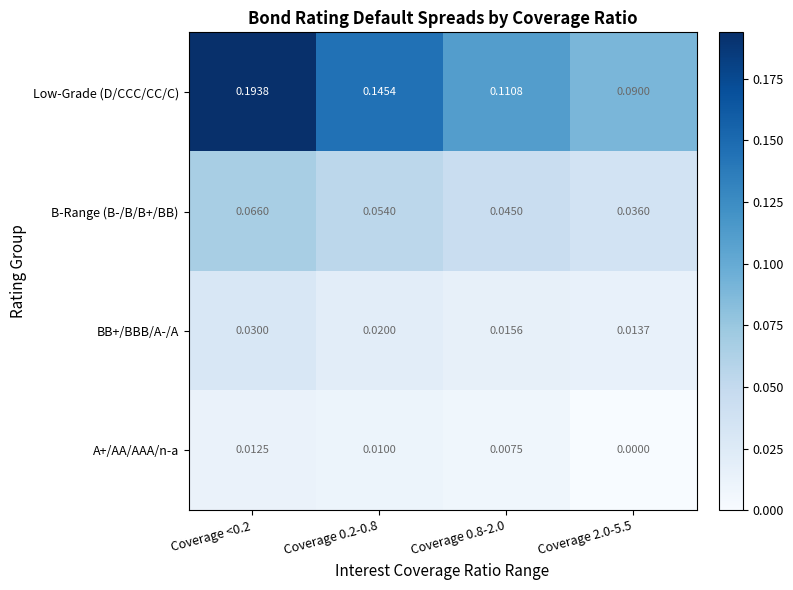

Which series has the widest spread of values?

Low-Grade (D/CCC/CC/C)